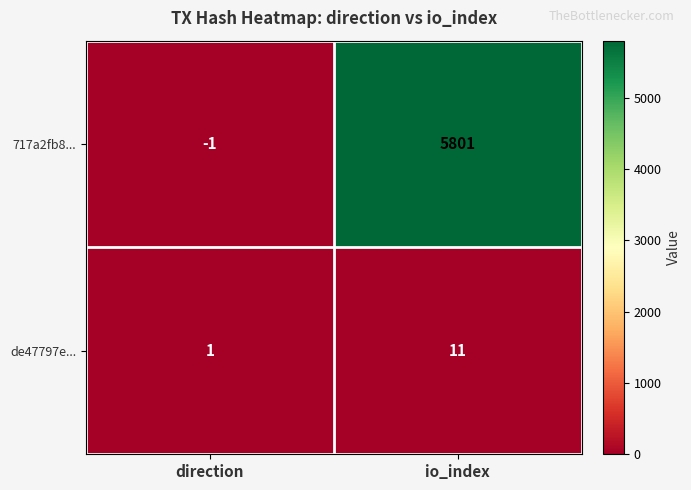

What is the maximum value shown in the chart?

5801